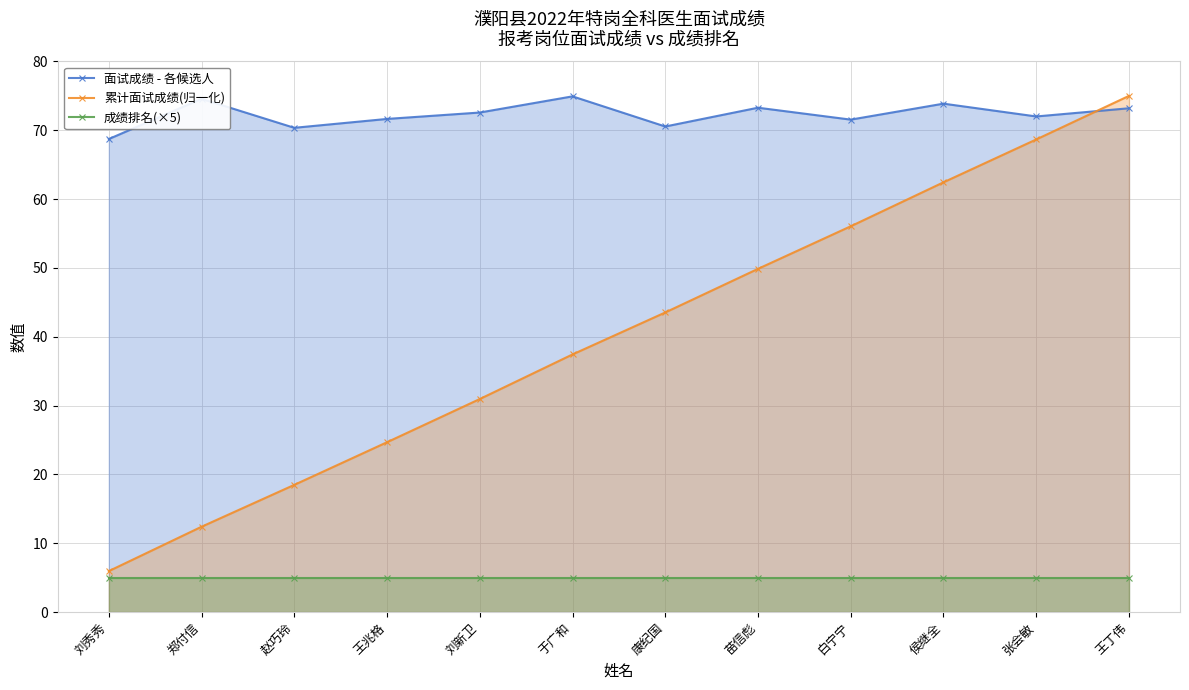

The value of 面试成绩 - 各候选人 at 康纪国 is 70.5. True or false?

True